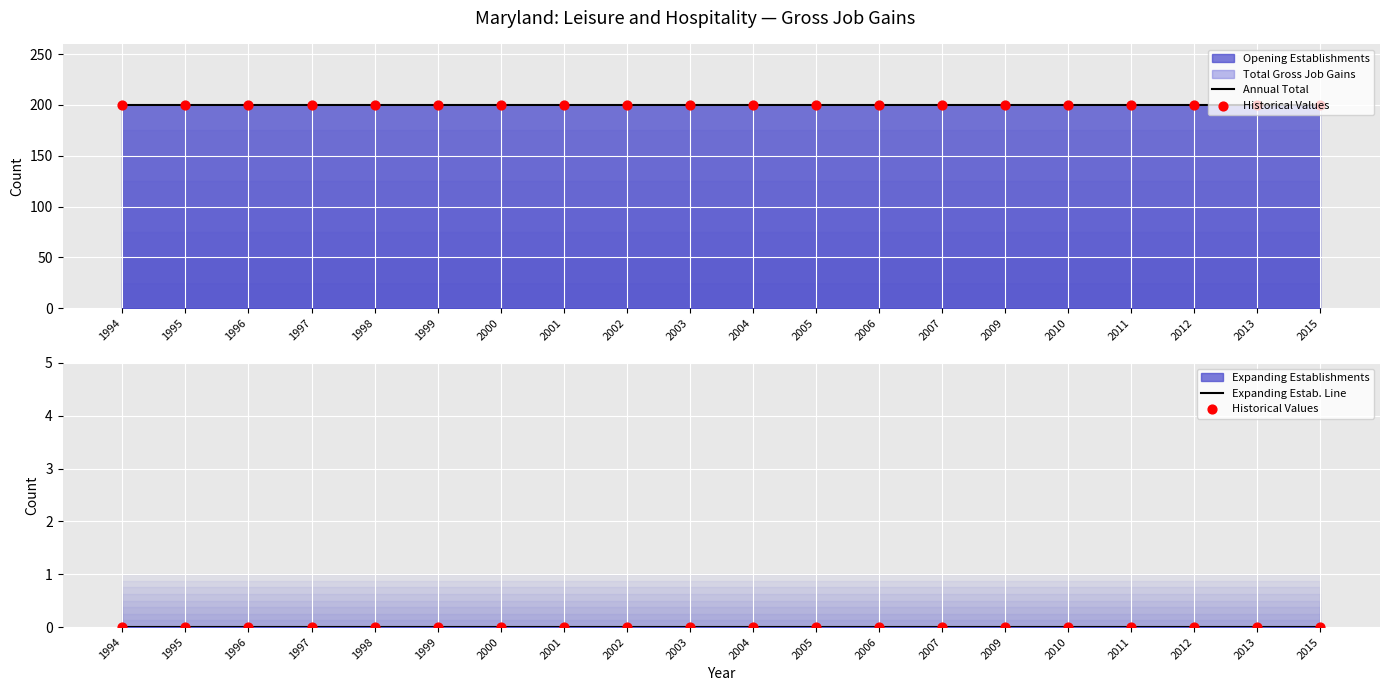

Which series reaches the minimum Y coordinate?

Historical Values